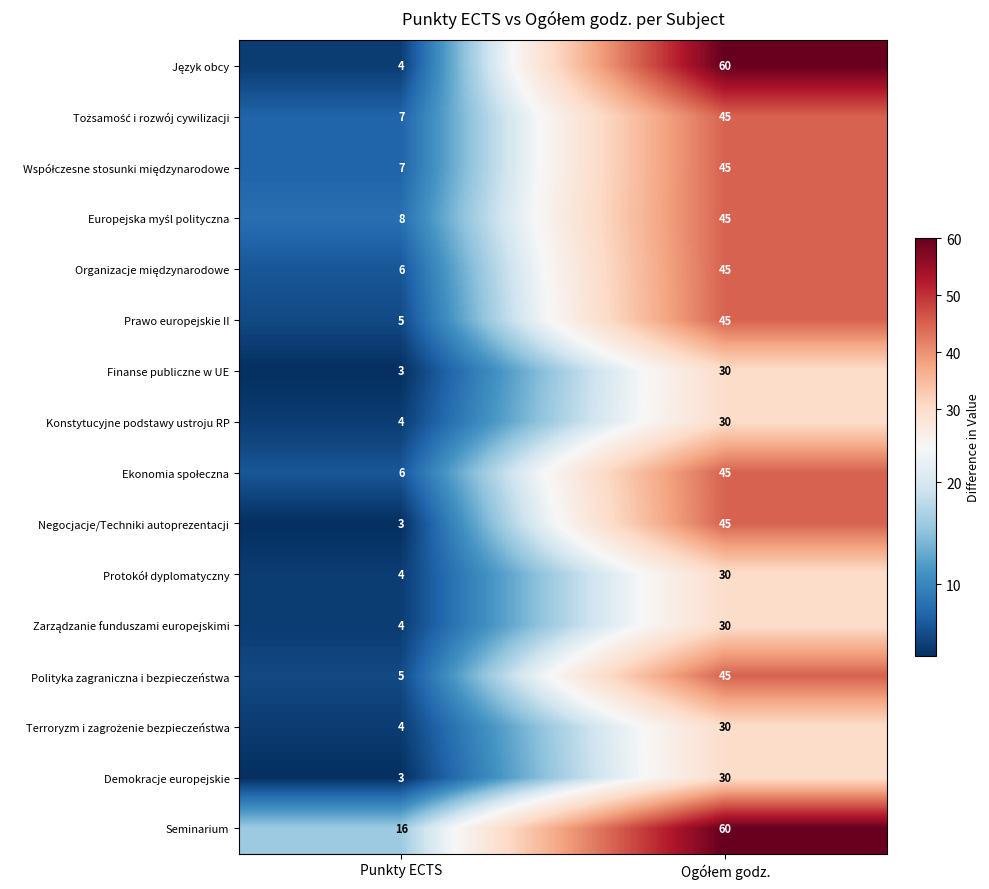

What is the maximum value shown in the chart?

60